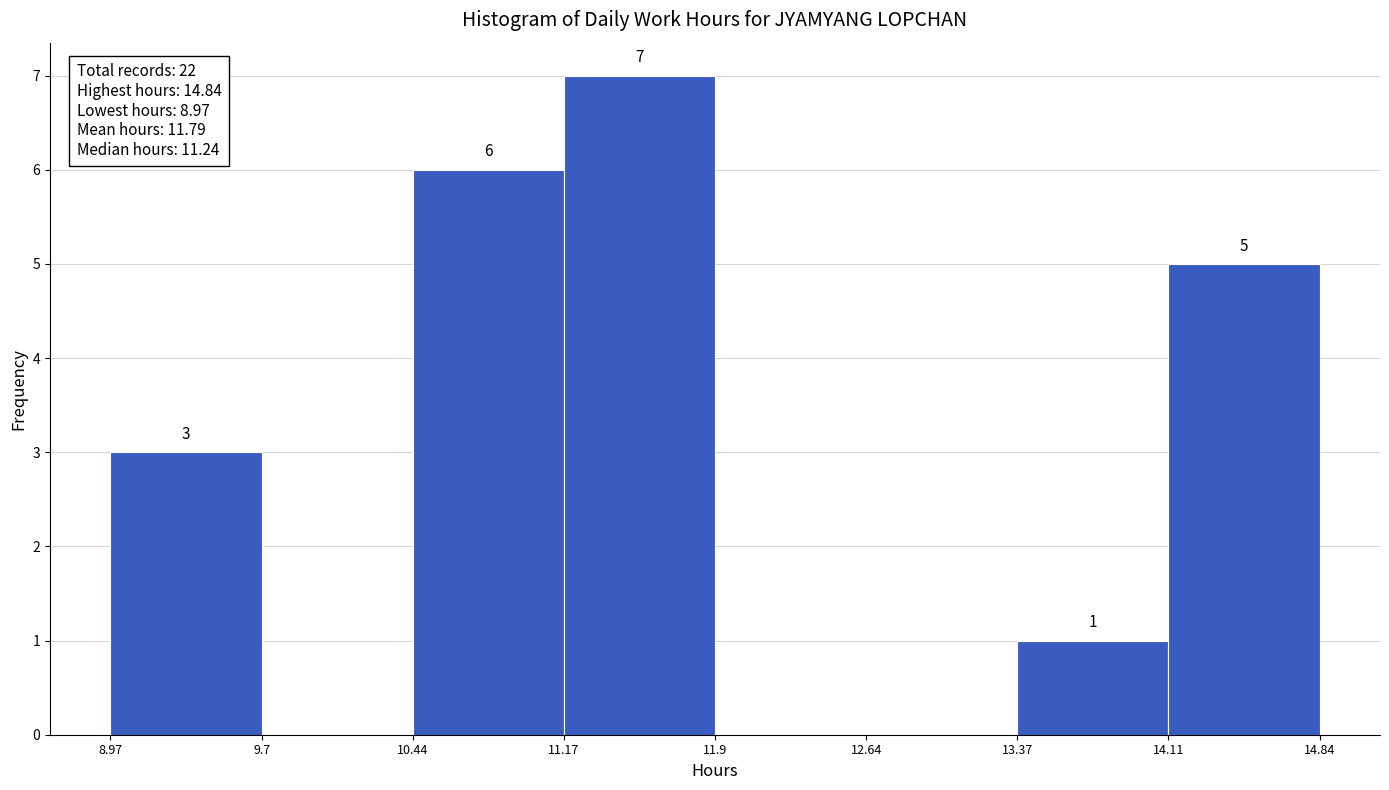

Over which range of the x-axis is the bar tallest?

11.17 to 11.9